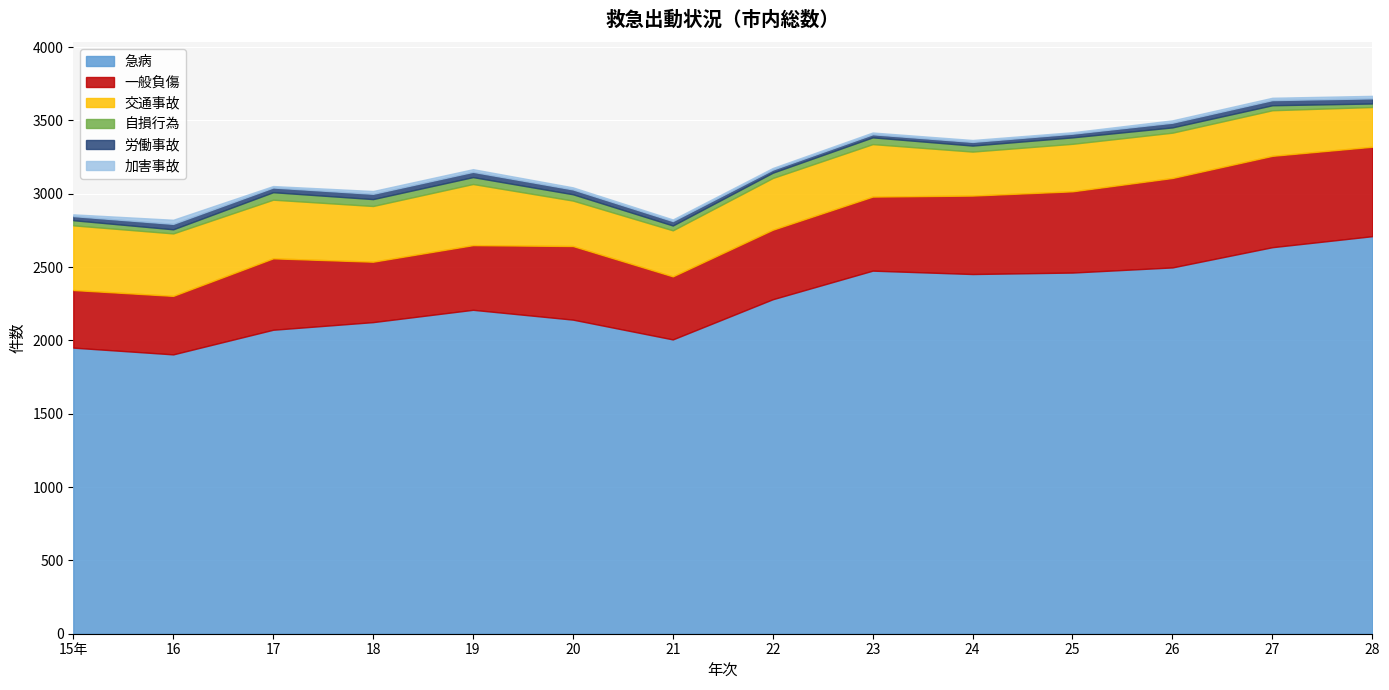

What is the minimum value for 労働事故?

21